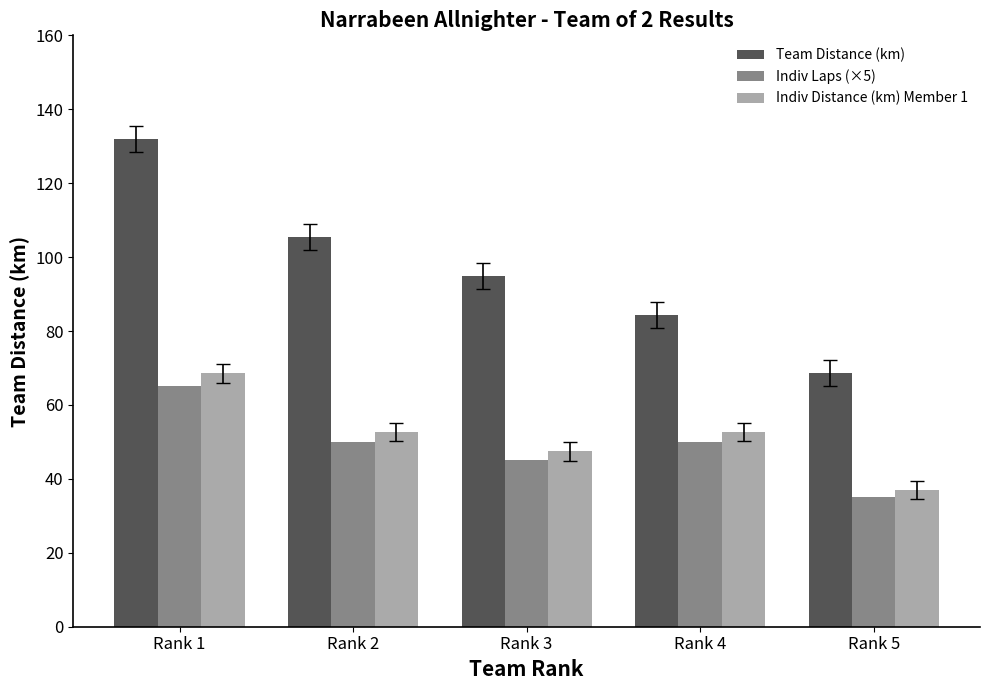

Is it true that Indiv Laps (×5) equals 72.0 at Rank 3?

False